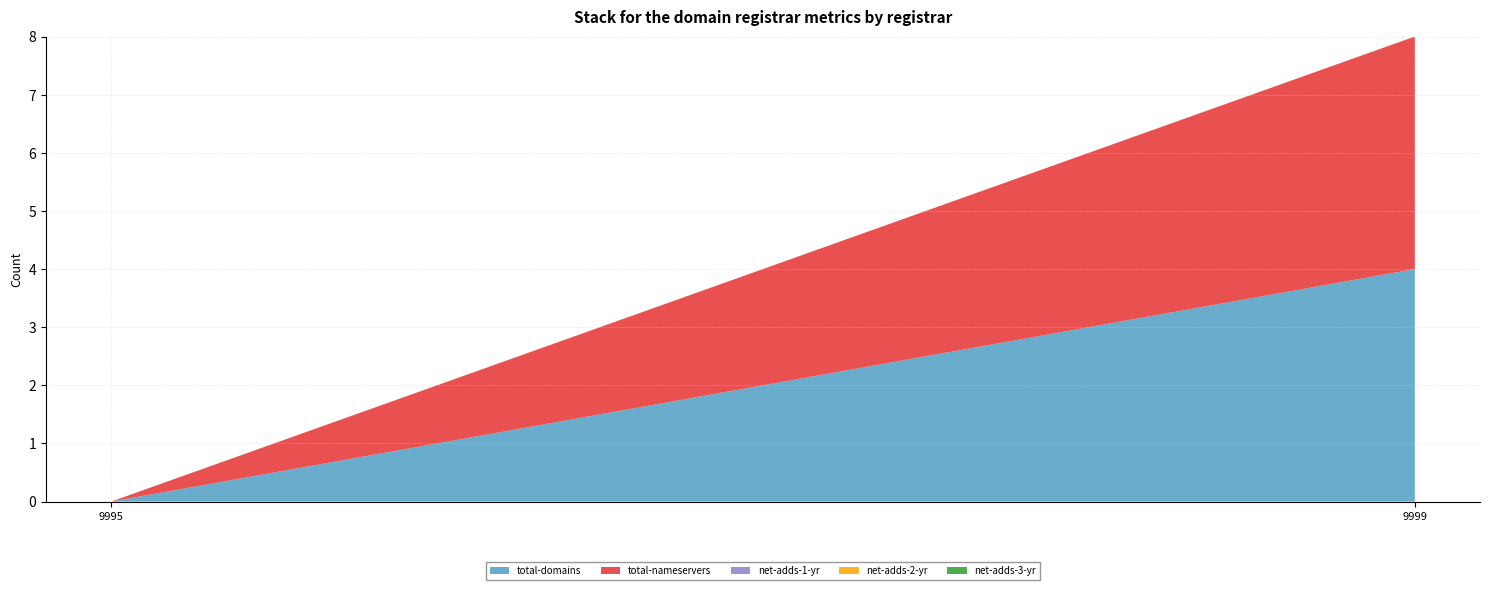

Reading right to left, list all the values displayed in this chart.

total-domains: iSelect Ltd - select=4	Pre-Delegation Testing Registrar #1=0
total-nameservers: iSelect Ltd - select=4	Pre-Delegation Testing Registrar #1=0
net-adds-1-yr: iSelect Ltd - select=0	Pre-Delegation Testing Registrar #1=0
net-adds-2-yr: iSelect Ltd - select=0	Pre-Delegation Testing Registrar #1=0
net-adds-3-yr: iSelect Ltd - select=0	Pre-Delegation Testing Registrar #1=0